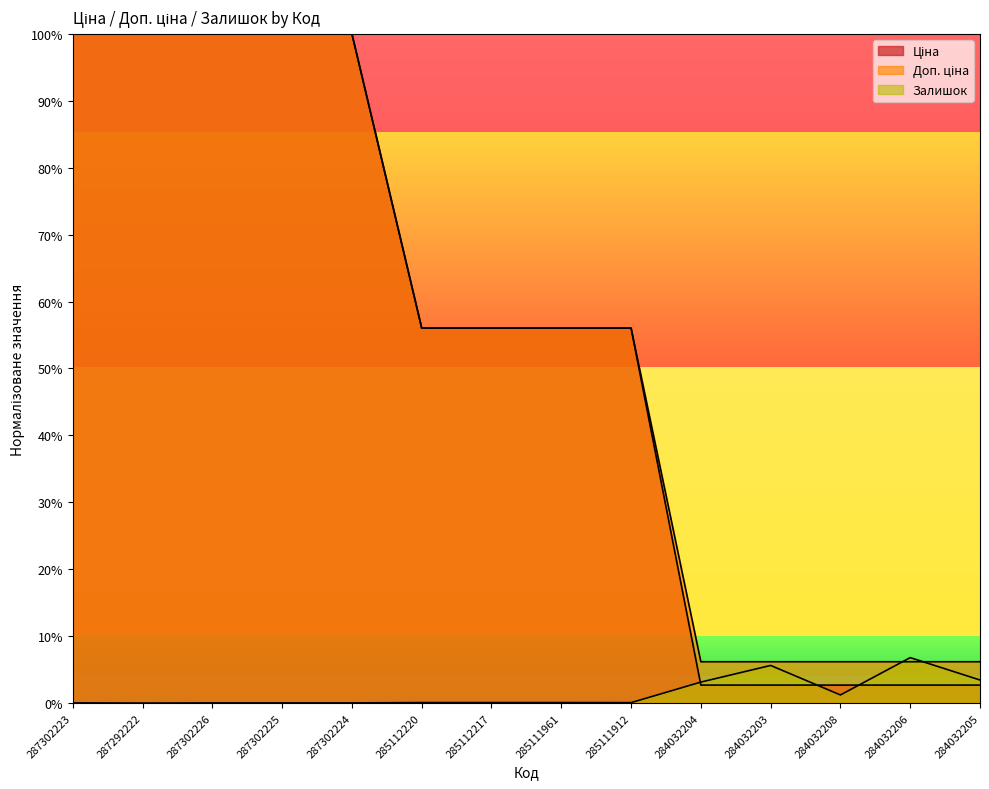

What position from the left is 287302226?

3